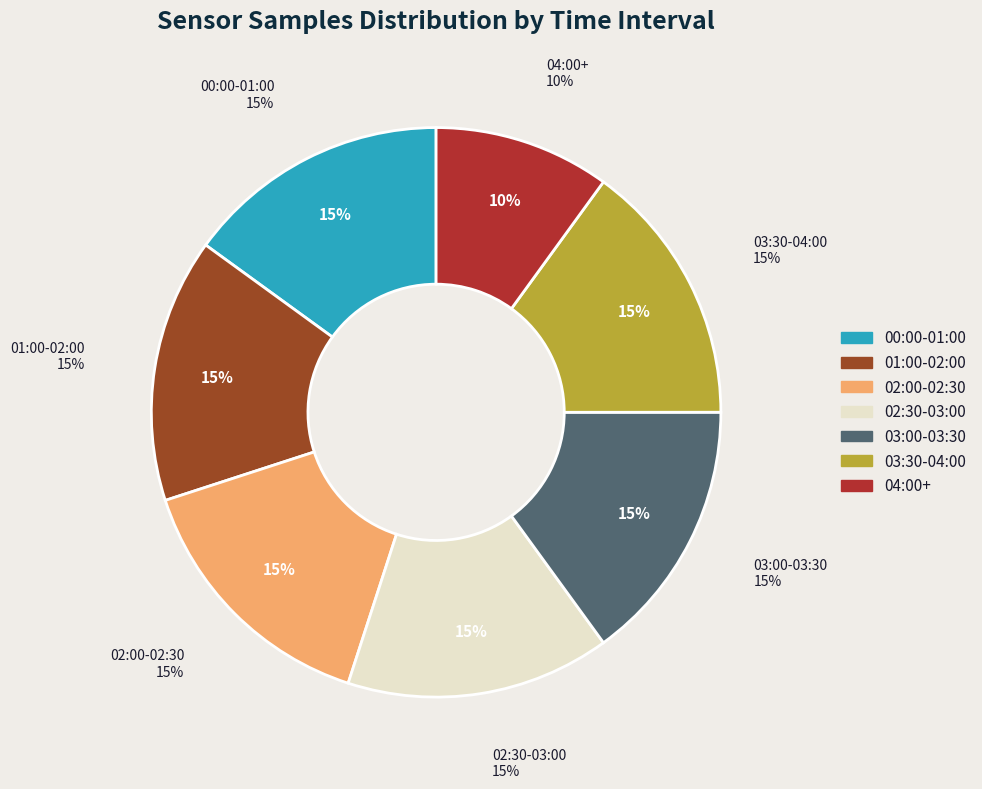

Is there any slice that represents more than half of the pie?

No